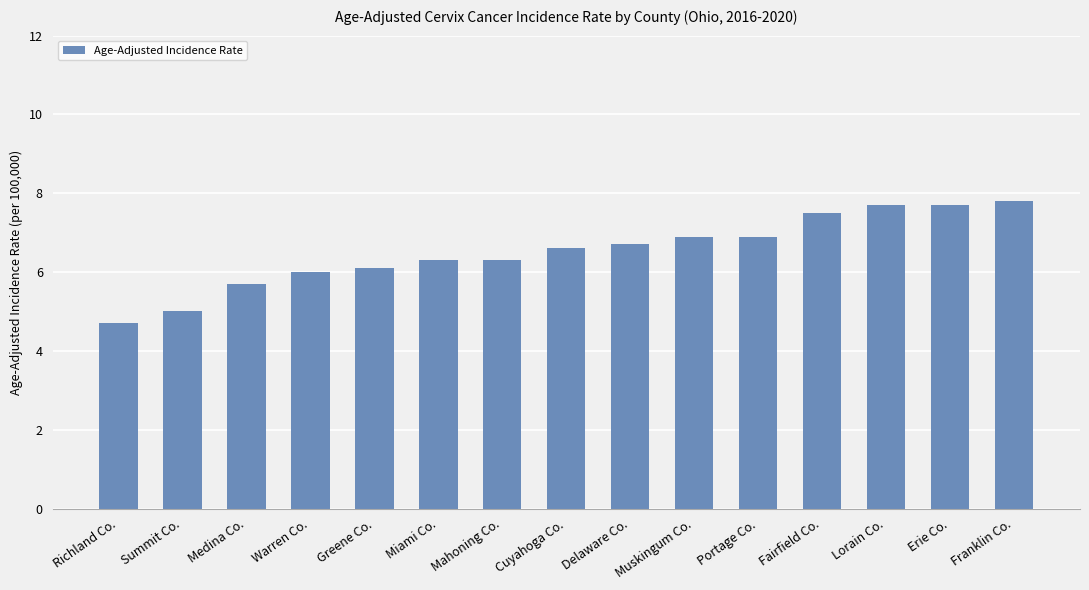

Which category has the lowest value across all series?

Richland Co.